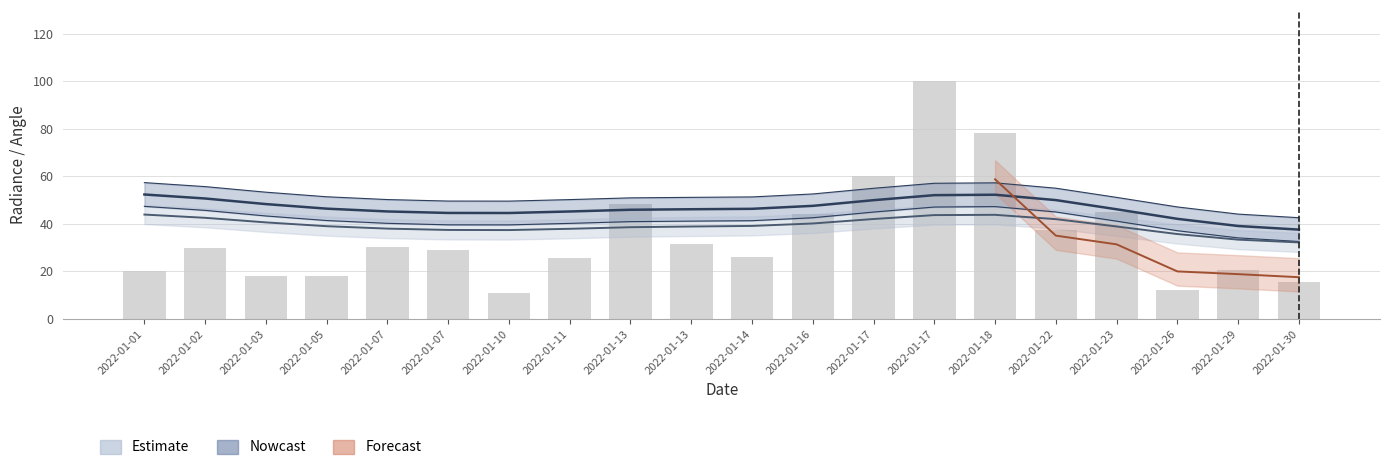

What is the difference between the second highest and second lowest values?

65.9